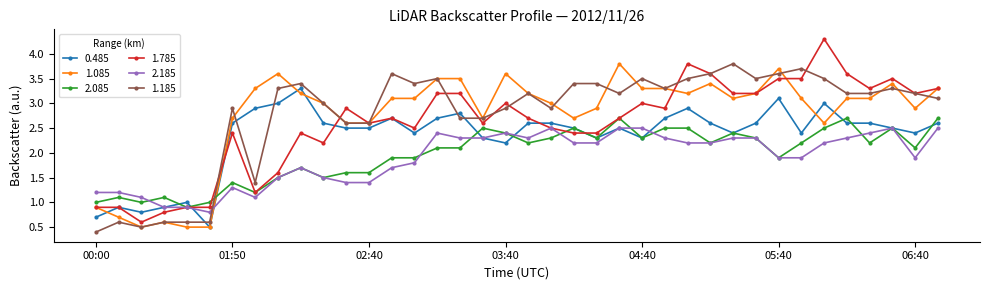

True or false: 0.485 has more than 1 interior local peaks.

True